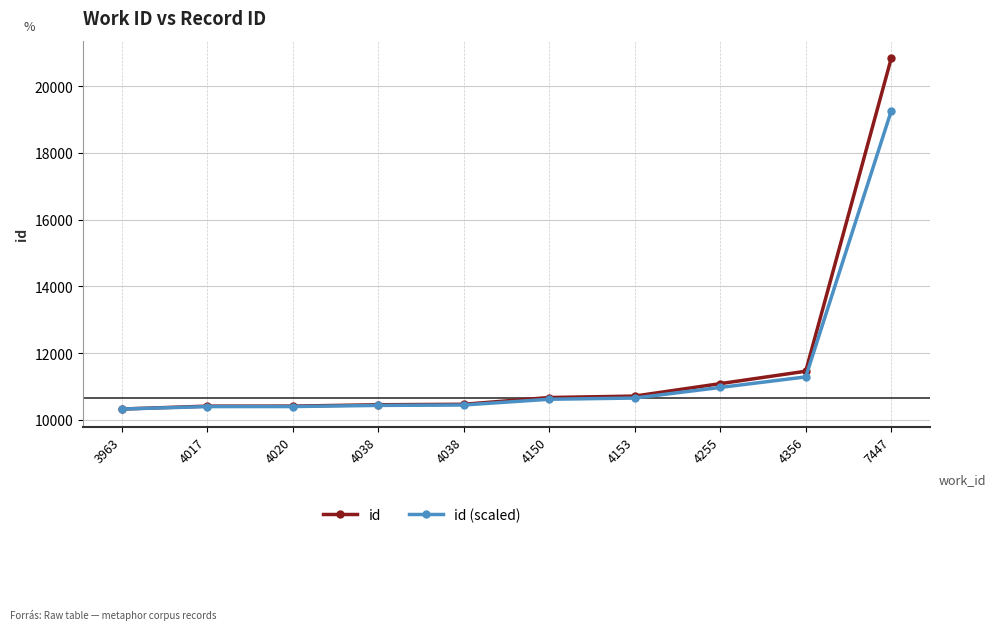

True or false: id (scaled) has a value of 19262.2 at 7447.

True